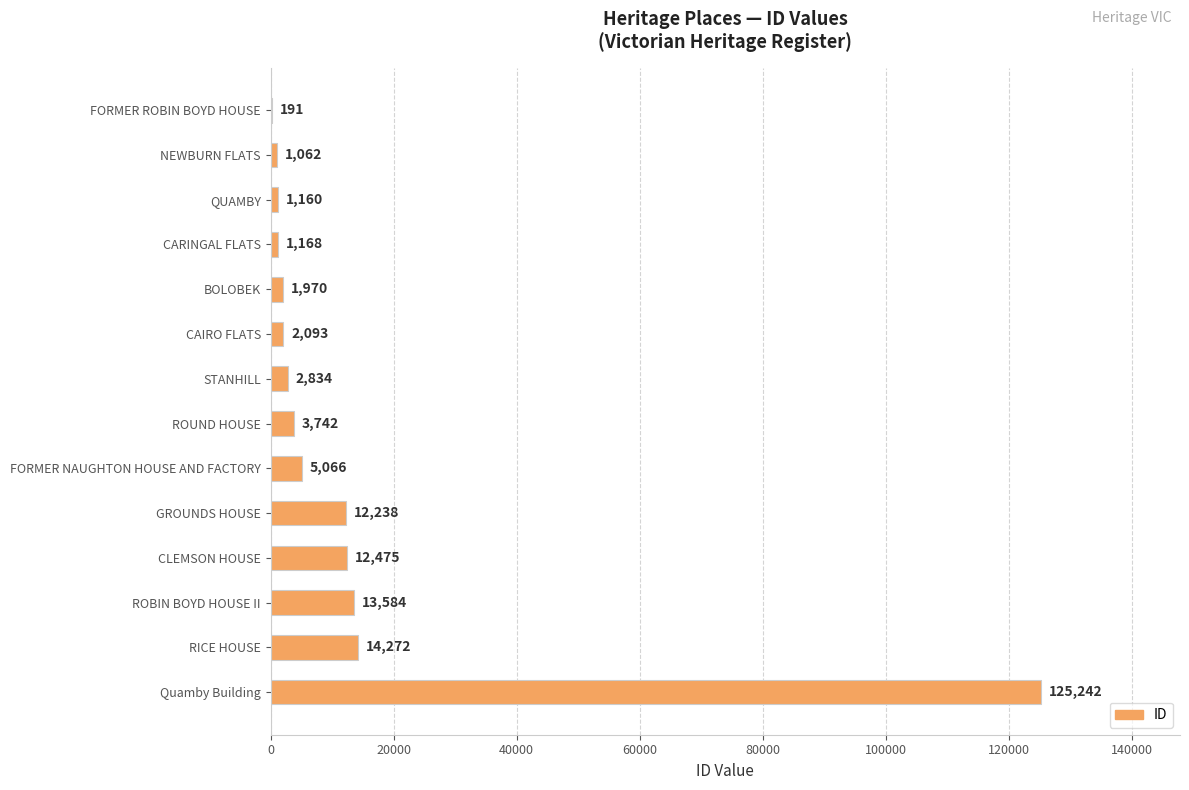

What is the sum of all values?

197097